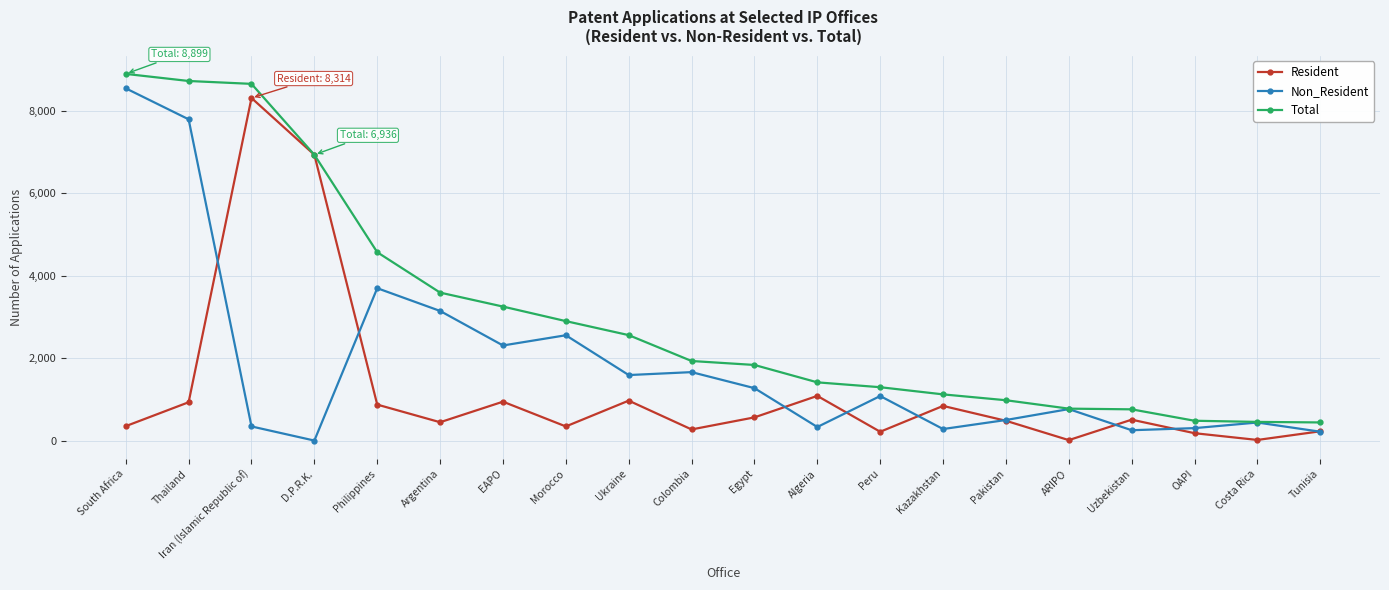

True or false: Non_Resident has more than 1 points higher than both neighbors.

True